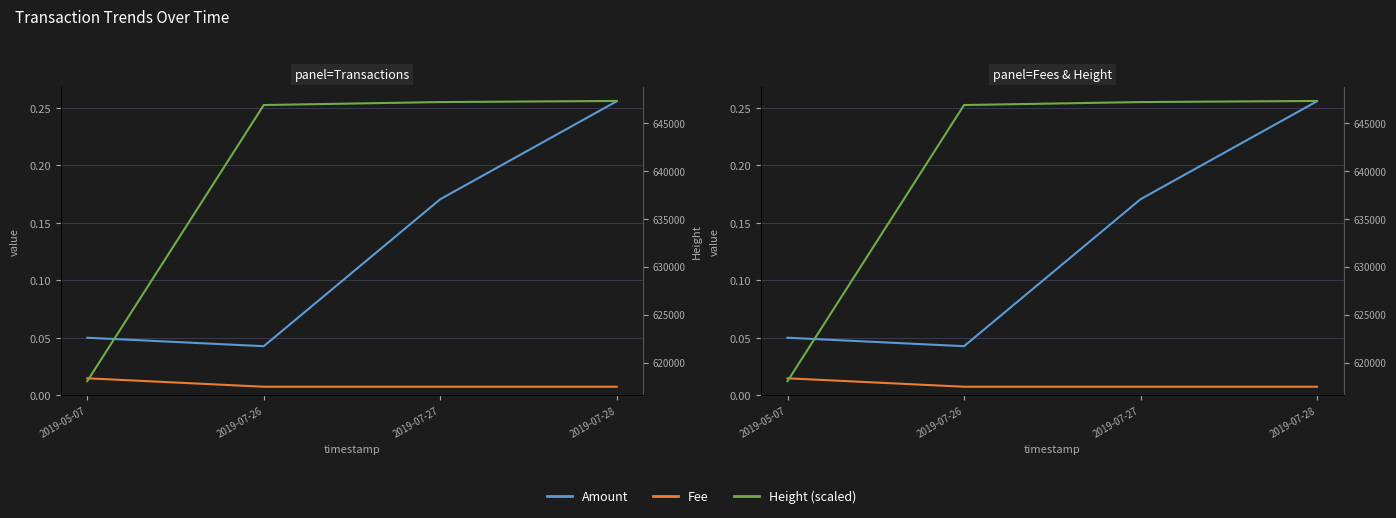

Does the chart display data point markers on the line(s)?

No